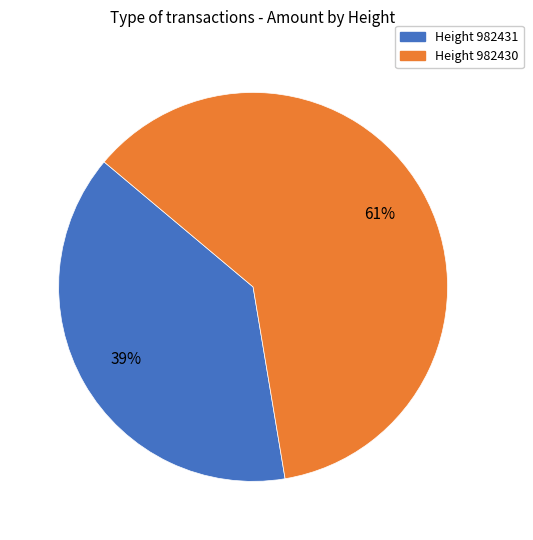

Count the number of slices in the pie.

2